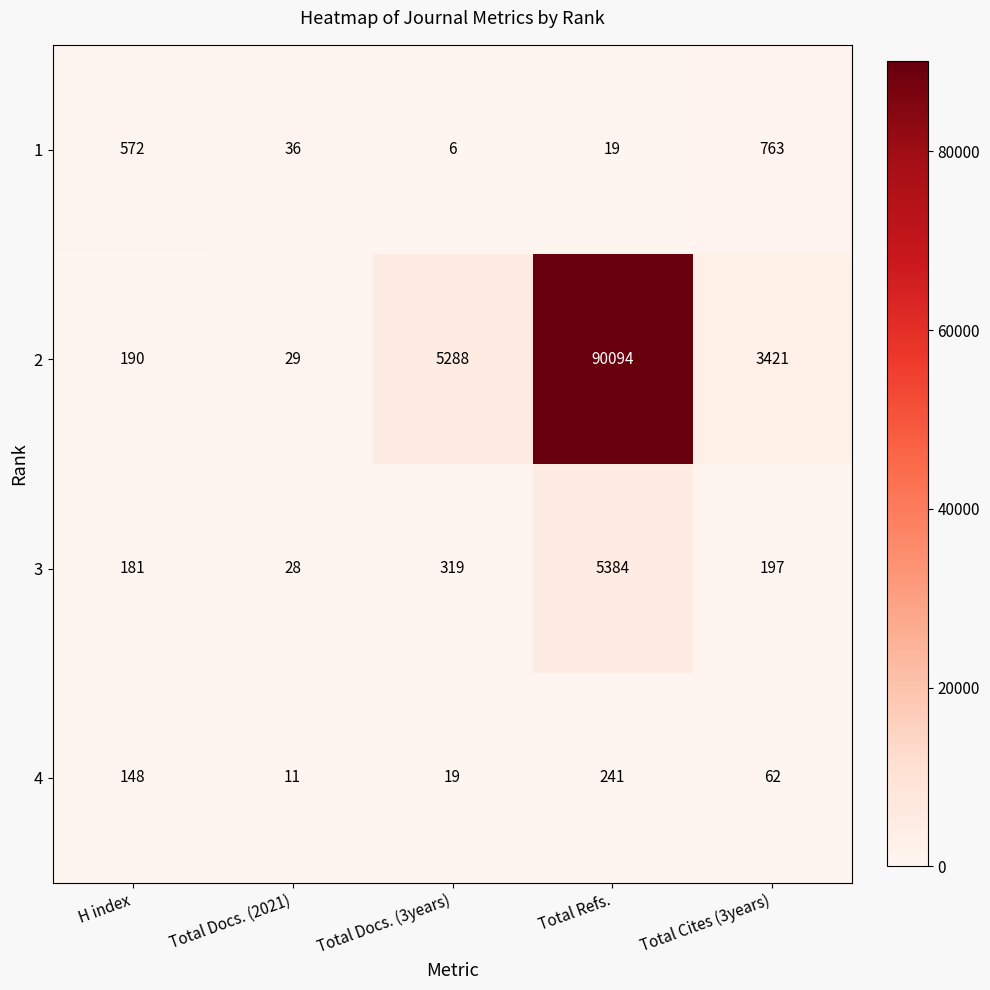

What is the sum of the 3 values at Total Docs. (2021) and Total Refs.?

5412